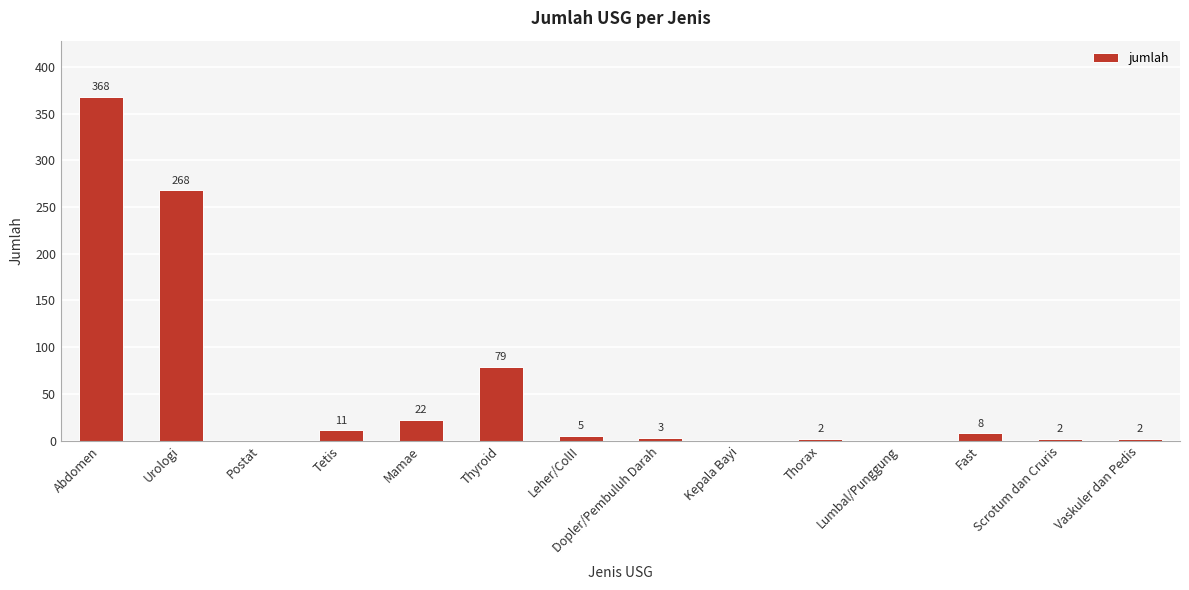

Reading left to right, transcribe all the data shown in this chart.

Abdomen=368	Urologi=268	Postat=0	Tetis=11	Mamae=22	Thyroid=79	Leher/ColII=5	Dopler/Pembuluh Darah=3	Kepala Bayi=0	Thorax=2	Lumbal/Punggung=0	Fast=8	Scrotum dan Cruris=2	Vaskuler dan Pedis=2